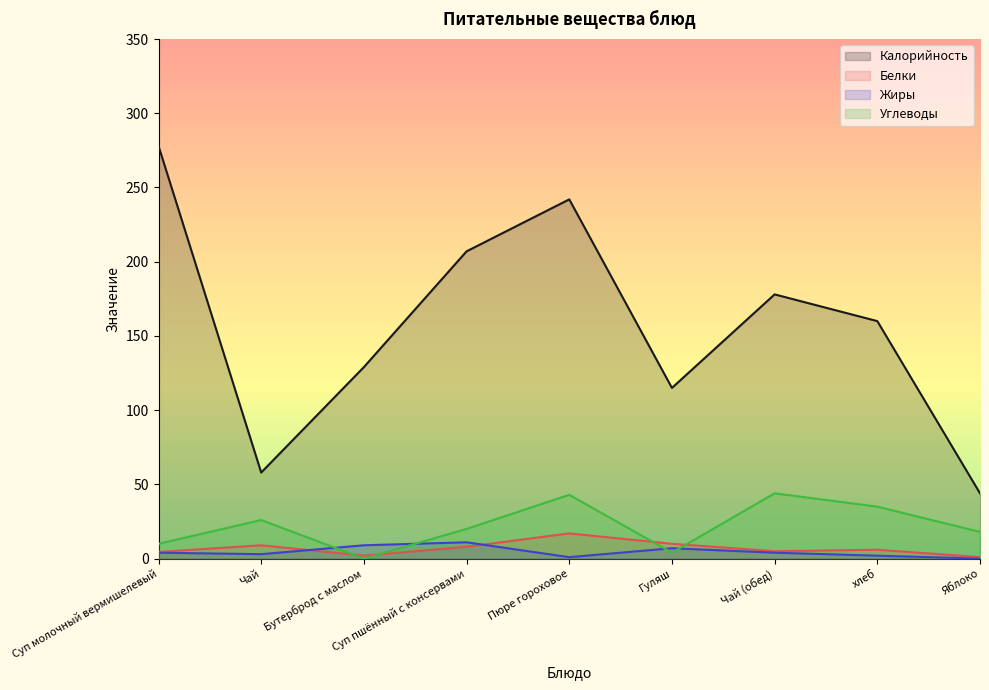

What is the value of the Белки point at the 5th from the left?

17.0